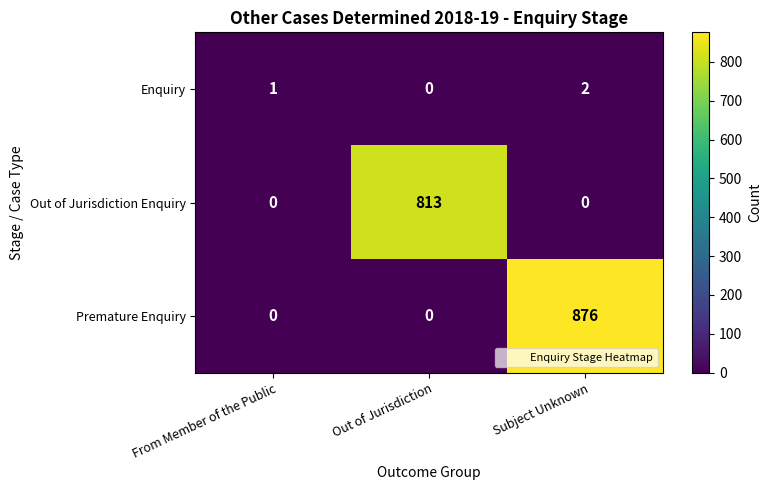

Reading left to right, what are all the values shown in this chart?

Enquiry: From Member of the Public=1	Out of Jurisdiction=0	Subject Unknown=2
Out of Jurisdiction Enquiry: From Member of the Public=0	Out of Jurisdiction=813	Subject Unknown=0
Premature Enquiry: From Member of the Public=0	Out of Jurisdiction=0	Subject Unknown=876